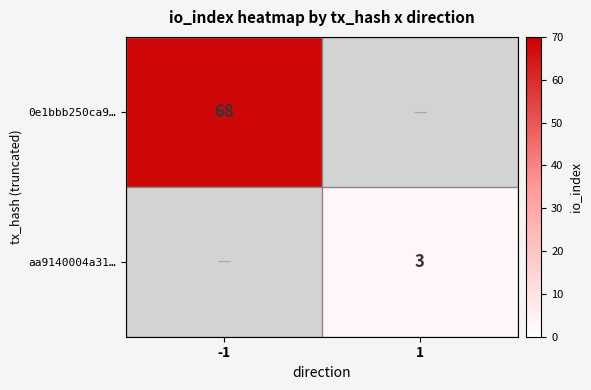

What is the minimum value shown in the chart?

3.0